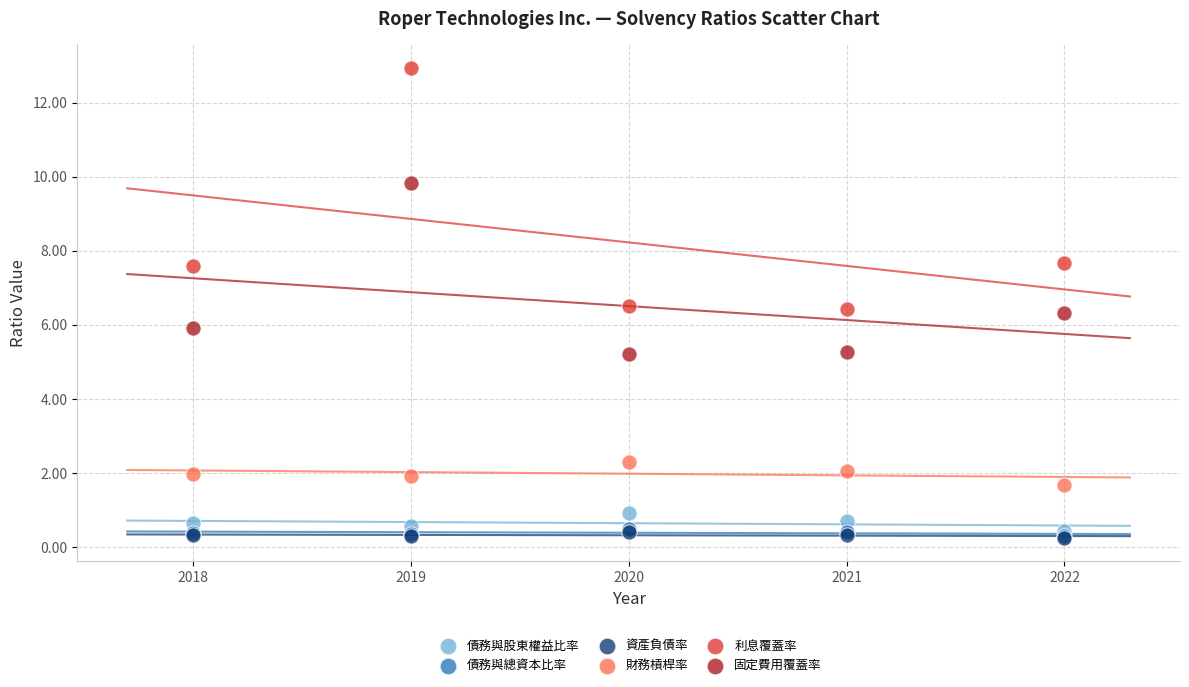

Which series has the largest Y range (max minus min)?

利息覆蓋率